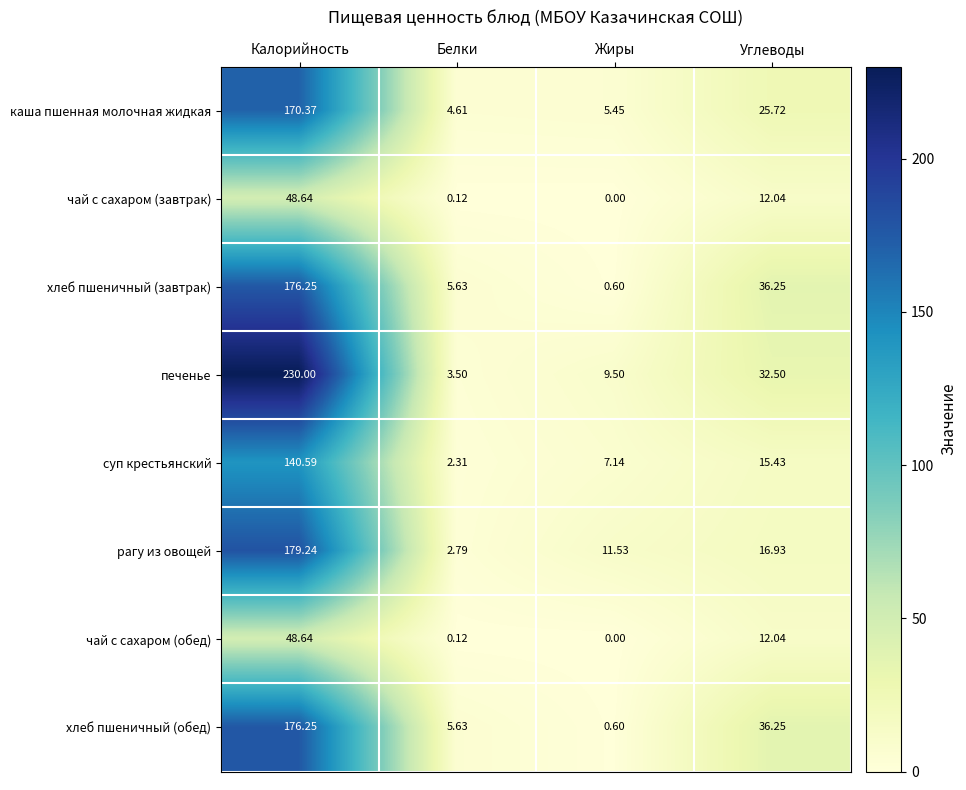

Where does the рагу из овощей series first go above 16?

Калорийность